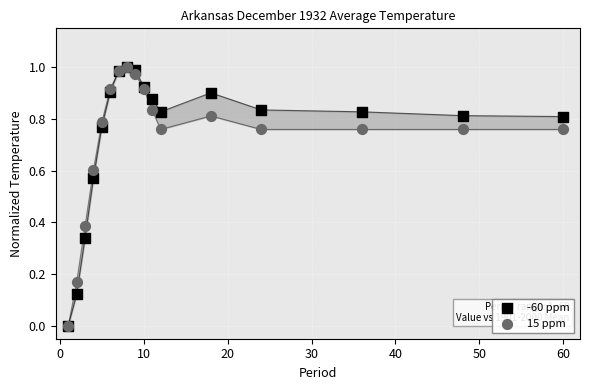

What are all the series names shown in the legend?

-60 ppm, 15 ppm